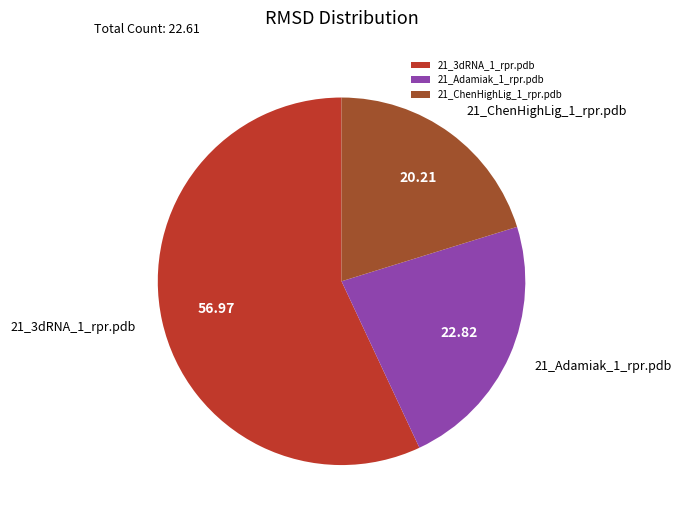

Do 21_ChenHighLig_1_rpr.pdb and 21_Adamiak_1_rpr.pdb together represent more than half of the pie?

No